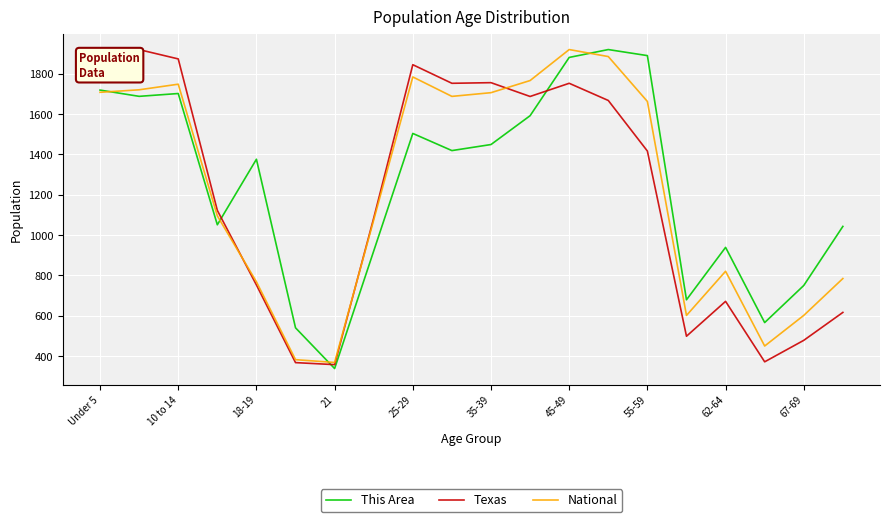

At how many categories does at least one series exceed 437?

19